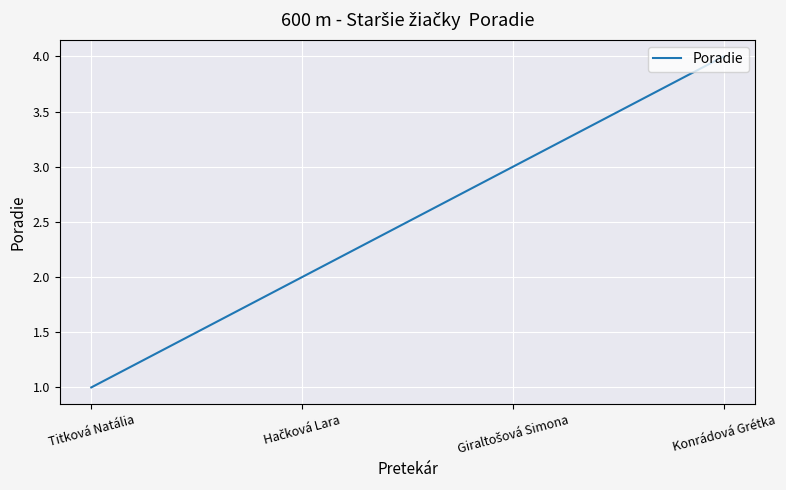

What is the sum of all values?

10